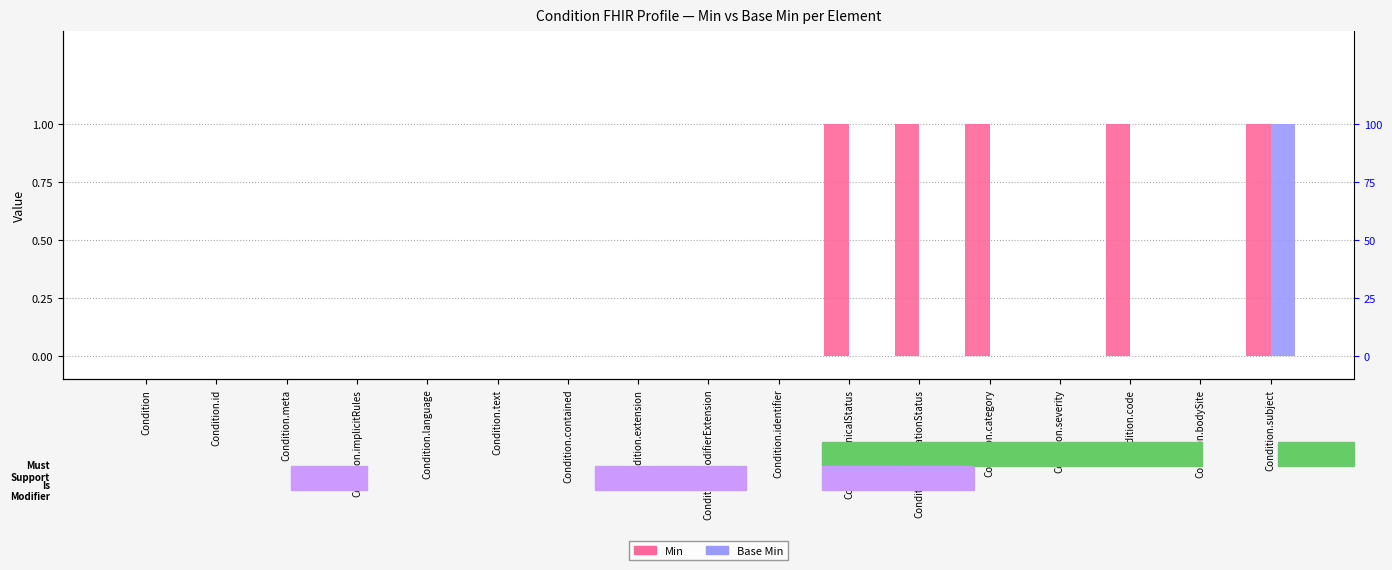

The Min series shows 0 at Condition.modifierExtension. True or false?

True